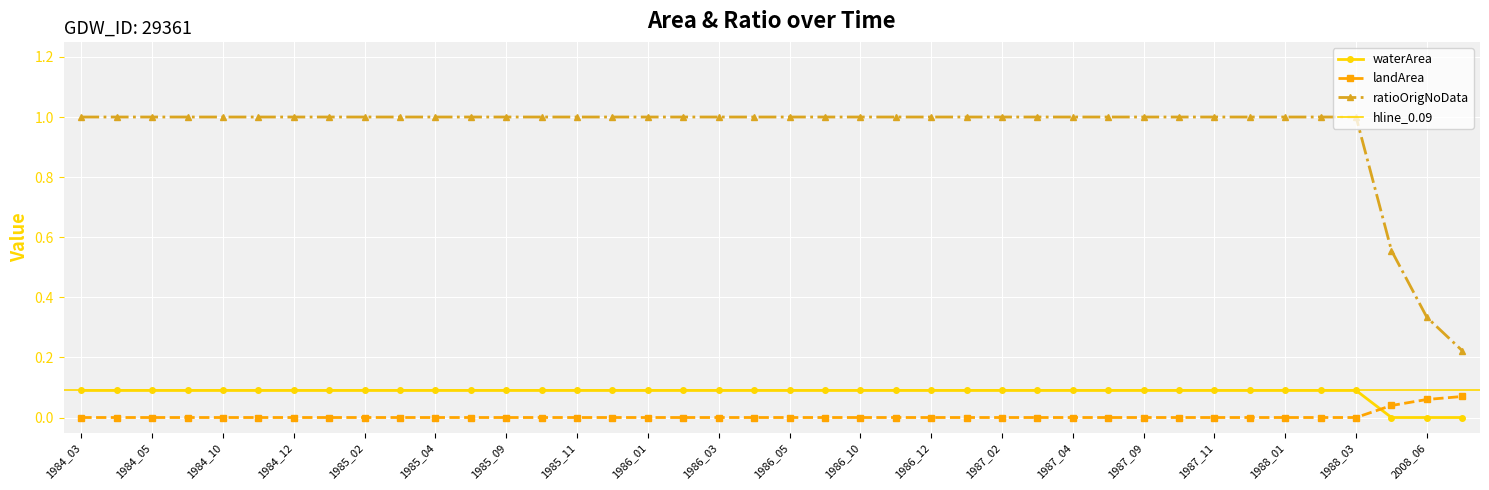

Which series changed the most between 1985_01 and 1986_01?

waterArea